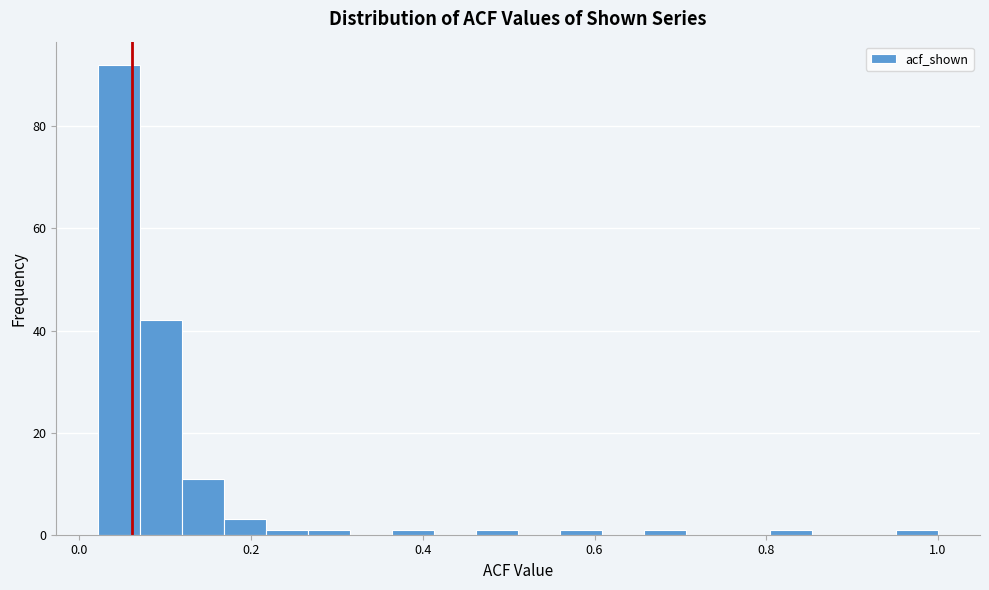

Around what value on the x-axis is the tallest bar? Give the approximate position of its centre, as read against the axis.

0.04